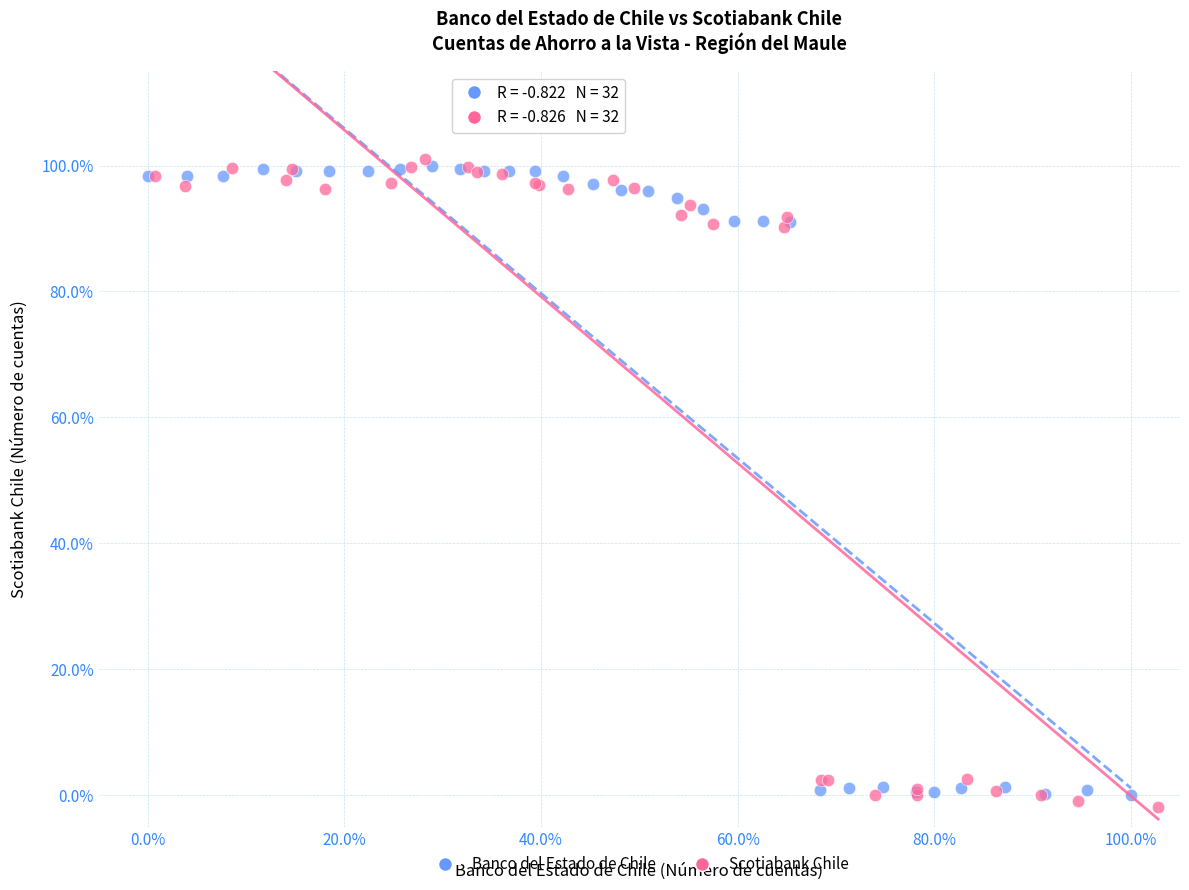

What are all the series names shown in the legend?

Banco del Estado de Chile, Scotiabank Chile